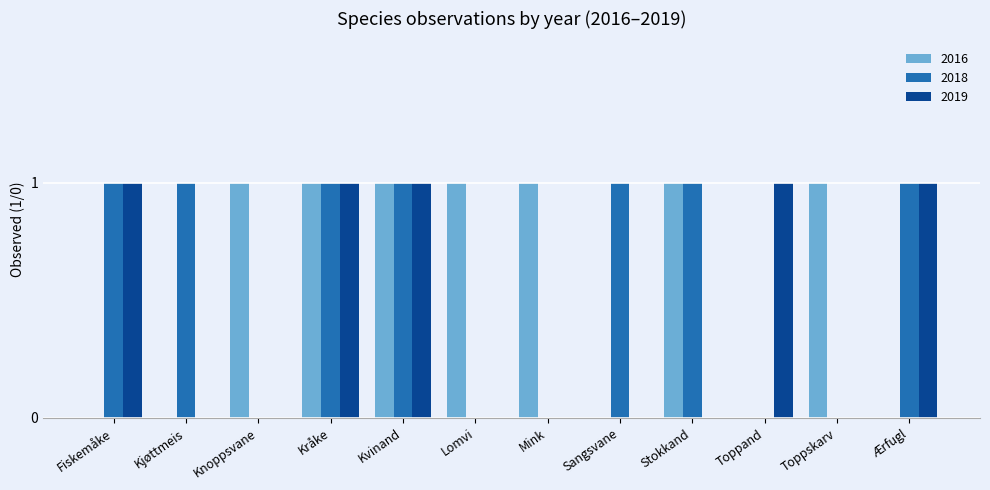

The 2016 series shows 1 at Kvinand. True or false?

True